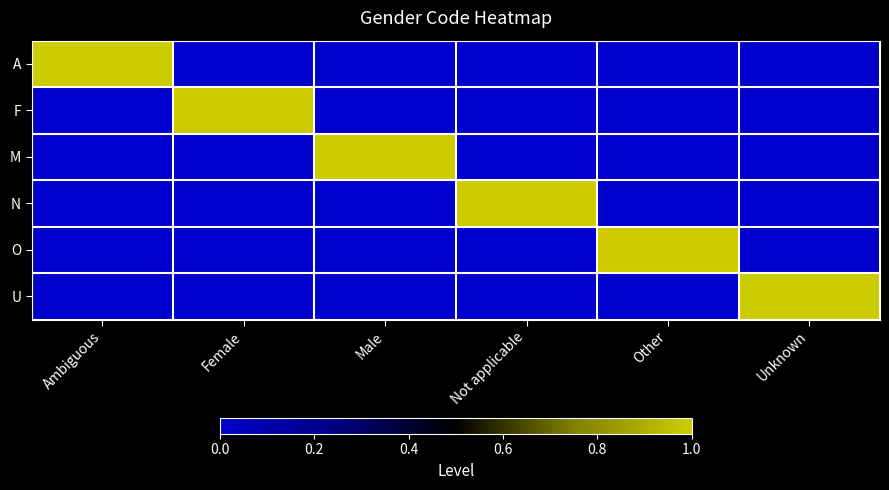

Reading left to right, extract all data points from this chart.

A: Ambiguous=1	Female=0	Male=0	Not applicable=0	Other=0	Unknown=0
F: Ambiguous=0	Female=1	Male=0	Not applicable=0	Other=0	Unknown=0
M: Ambiguous=0	Female=0	Male=1	Not applicable=0	Other=0	Unknown=0
N: Ambiguous=0	Female=0	Male=0	Not applicable=1	Other=0	Unknown=0
O: Ambiguous=0	Female=0	Male=0	Not applicable=0	Other=1	Unknown=0
U: Ambiguous=0	Female=0	Male=0	Not applicable=0	Other=0	Unknown=1